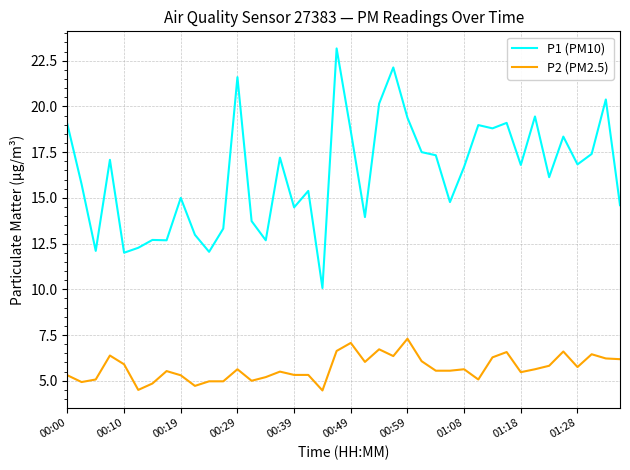

Which series has the largest range (max minus min)?

P1 (PM10)